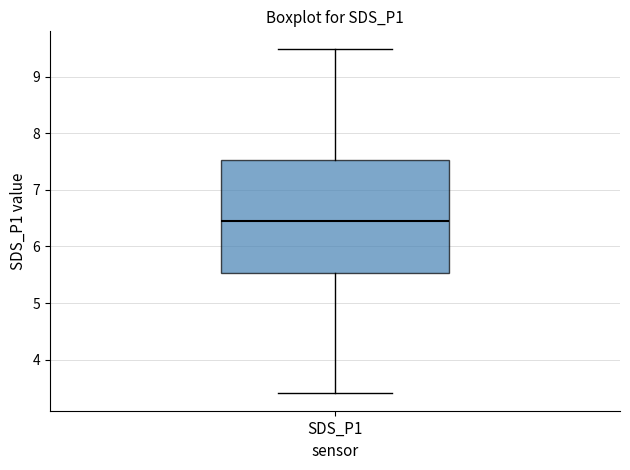

Transcribe this box plot: give where the median line is, the range the box spans, and where the two whiskers end, as read against the y-axis. The values are not printed on the chart, so give them approximately, as read against the axis.

median 6.5, box 5.5 to 7.5, whiskers 3.4 to 9.5